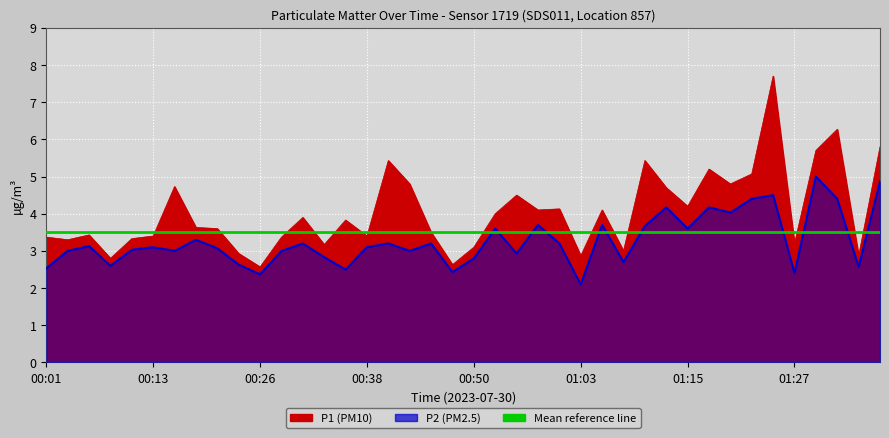

True or false: P2 and P1 intersect in this chart.

False